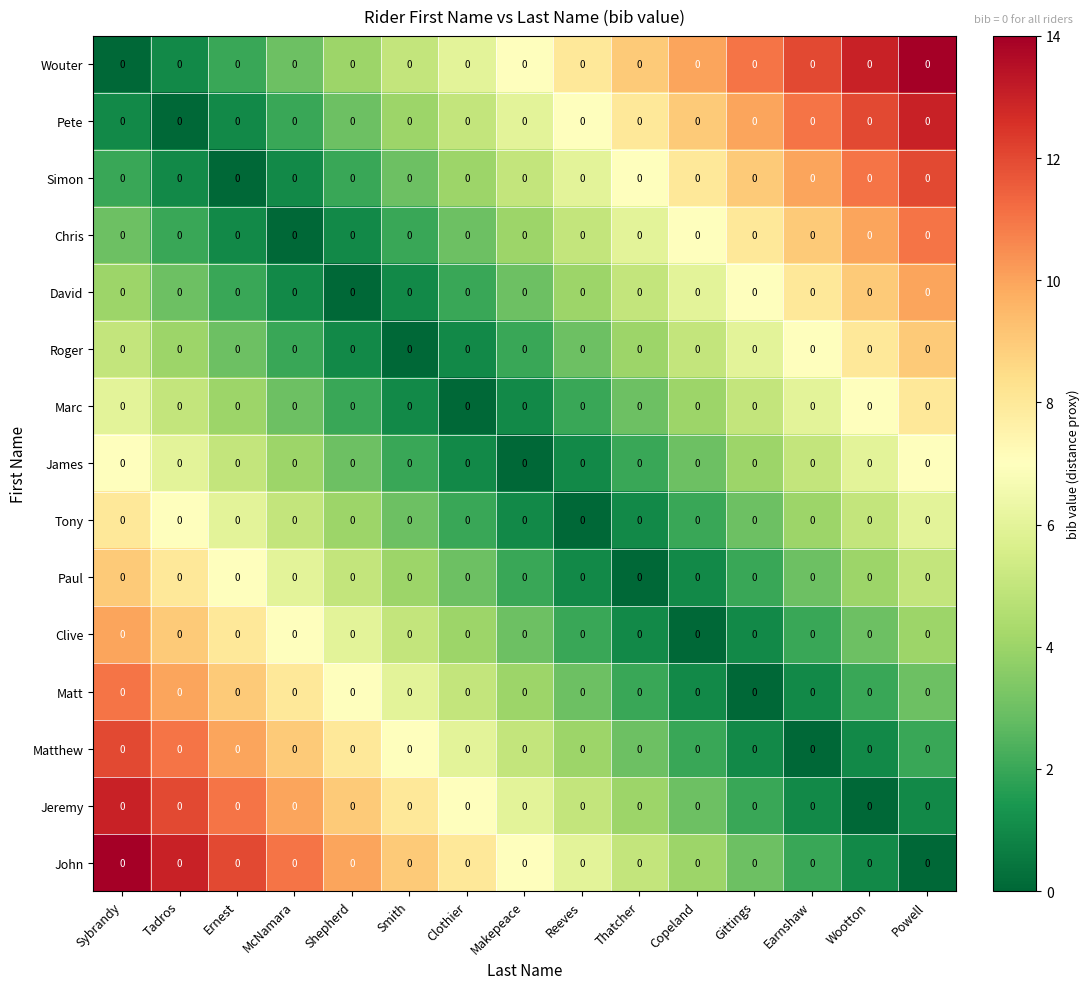

True or false: Marc has a value of 5 at Gittings.

True